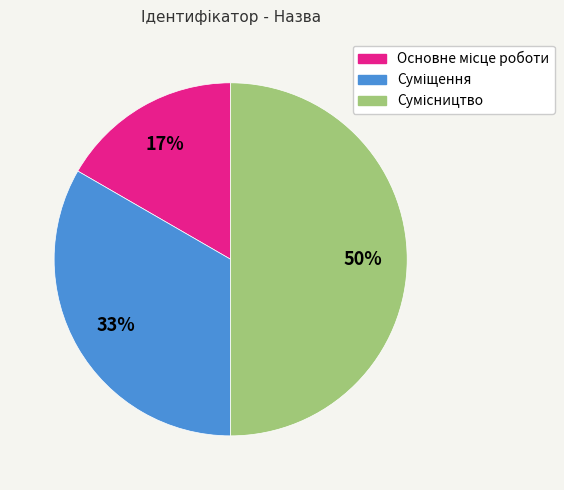

To the nearest percent, what is the difference between the largest and smallest slice percentages?

33%